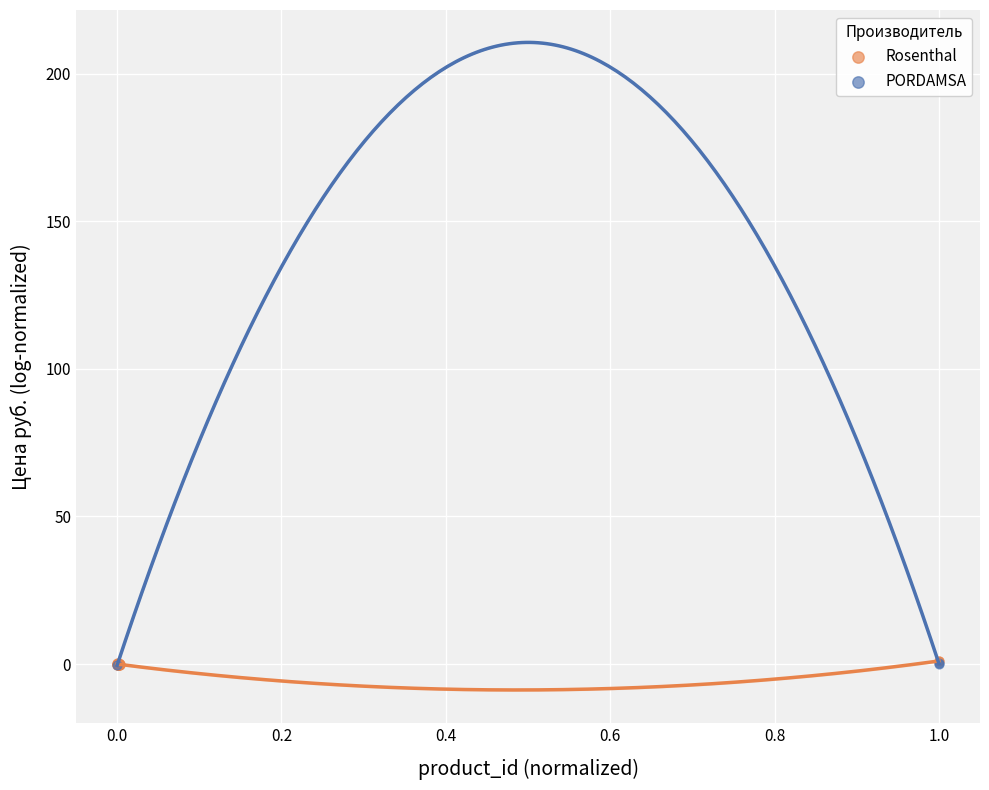

Which series has the widest spread of Y values?

Rosenthal